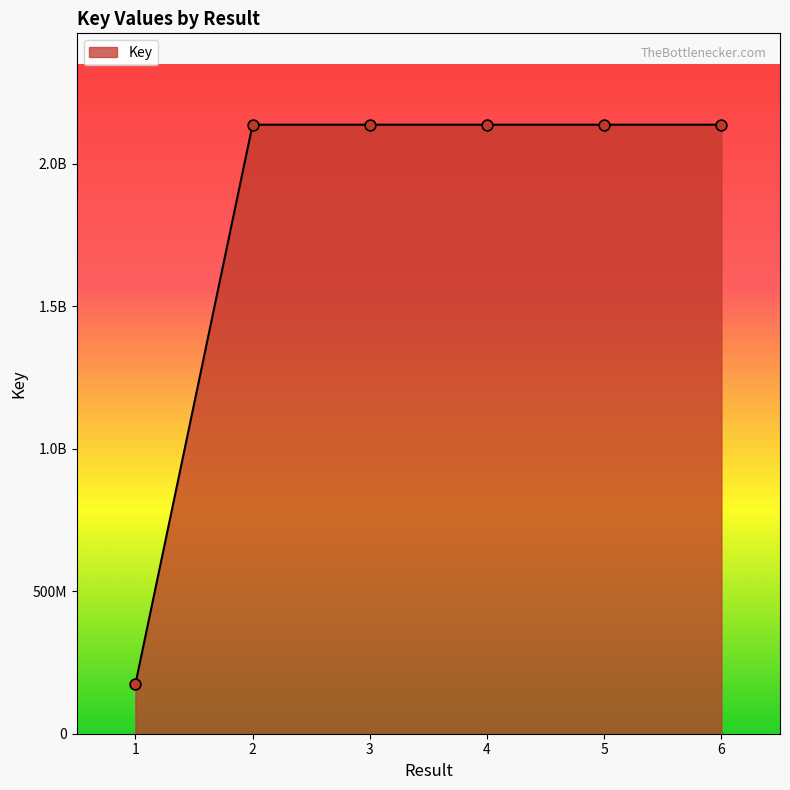

Which has a higher value, 3 or 5?

5